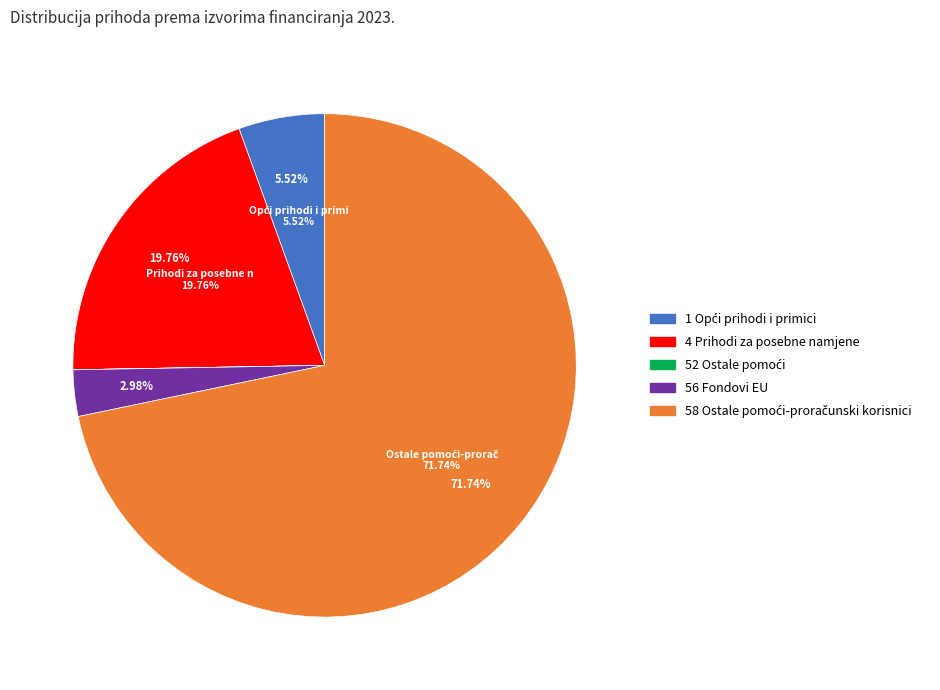

How much of the chart is everything except 52 Ostale pomoći?

100.0%